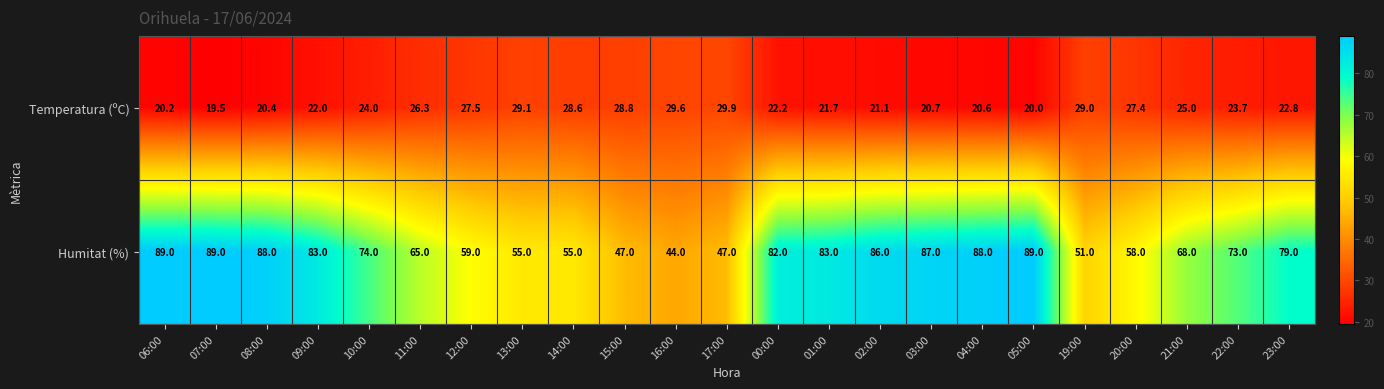

Where is Temperatura (ºC) nearest to the value 24?

10:00